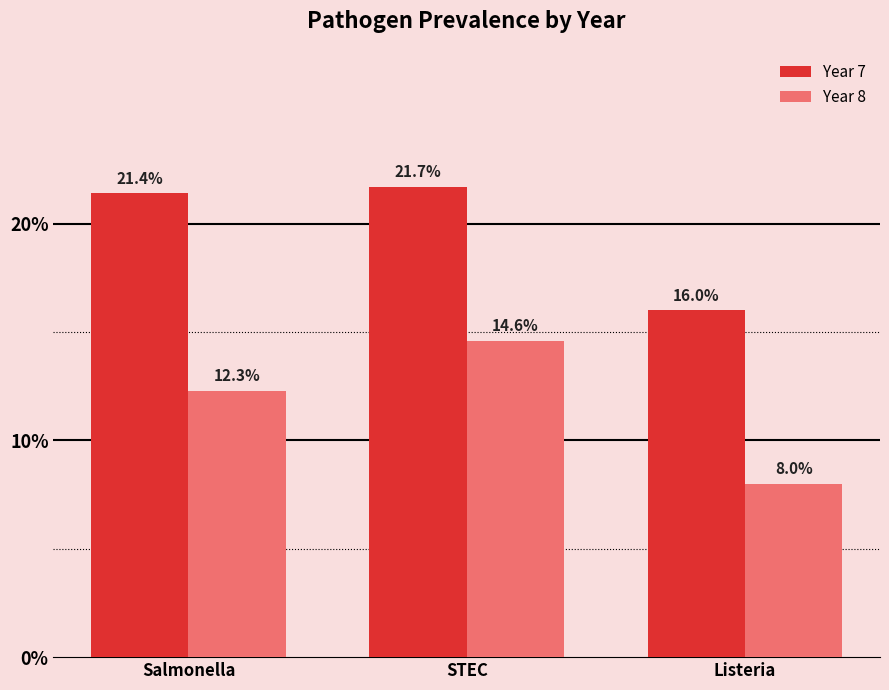

At which category is the sum across all series the highest?

STEC